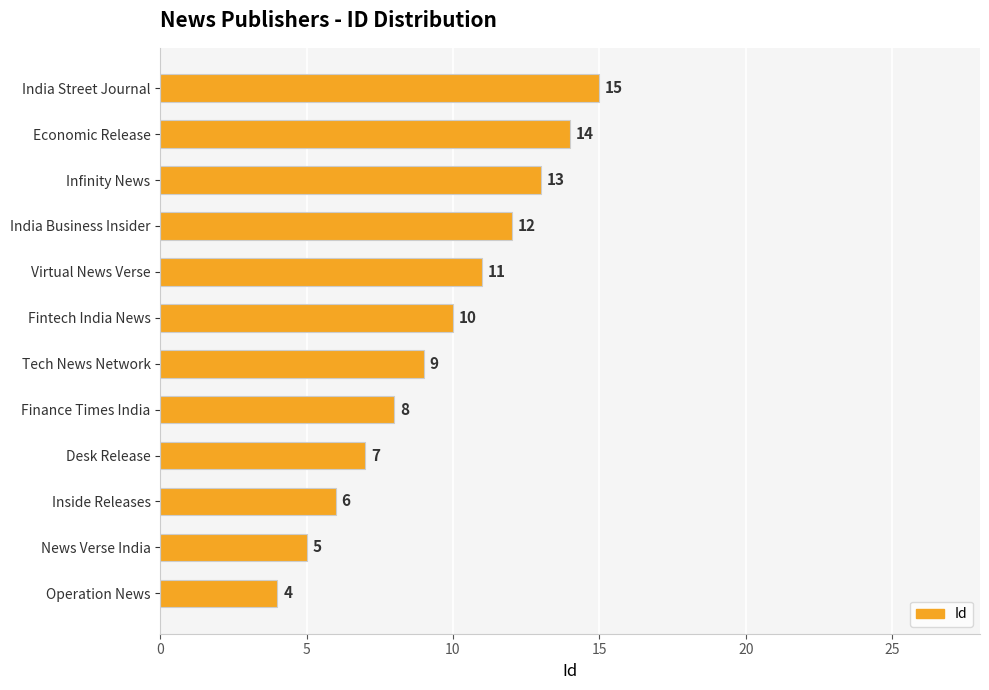

At which category does the chart reach its peak across all series?

India Street Journal